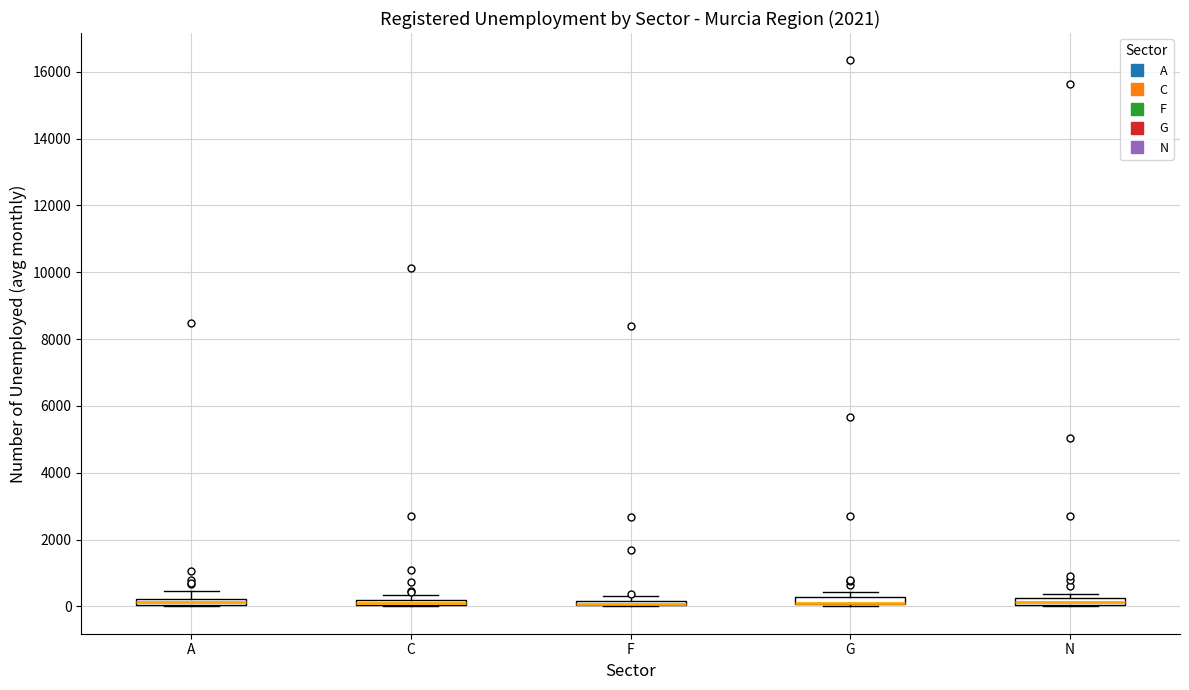

Where is the upper edge of the box for C on the y-axis? The values are not printed on the chart, so give them approximately, as read against the axis.

200